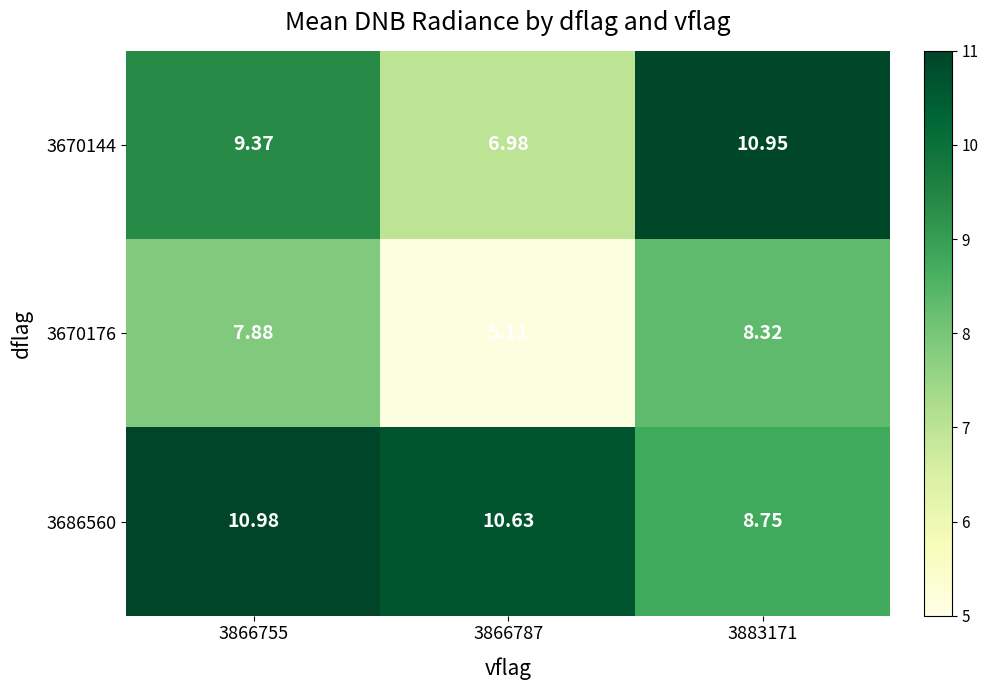

What is the total value across all series at 3866755?

28.2